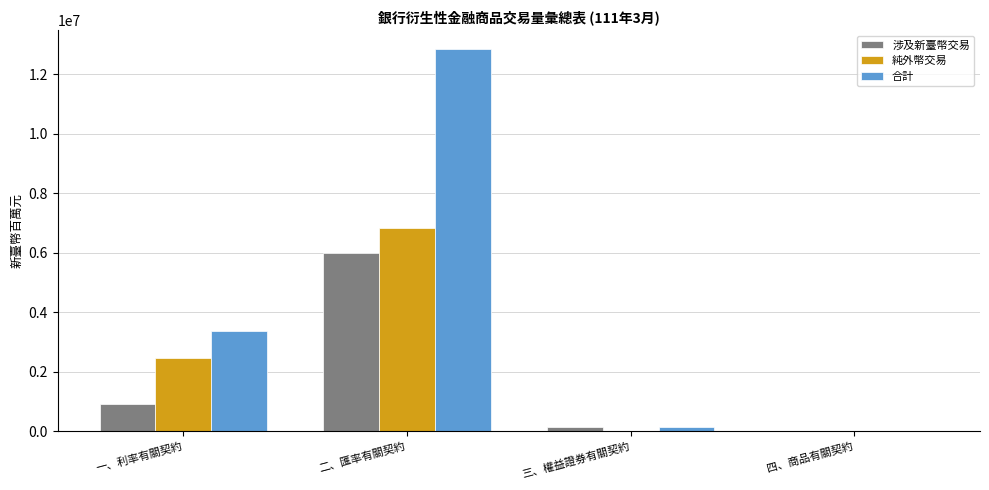

Where is 合計 nearest to the value 6426090?

一、利率有關契約